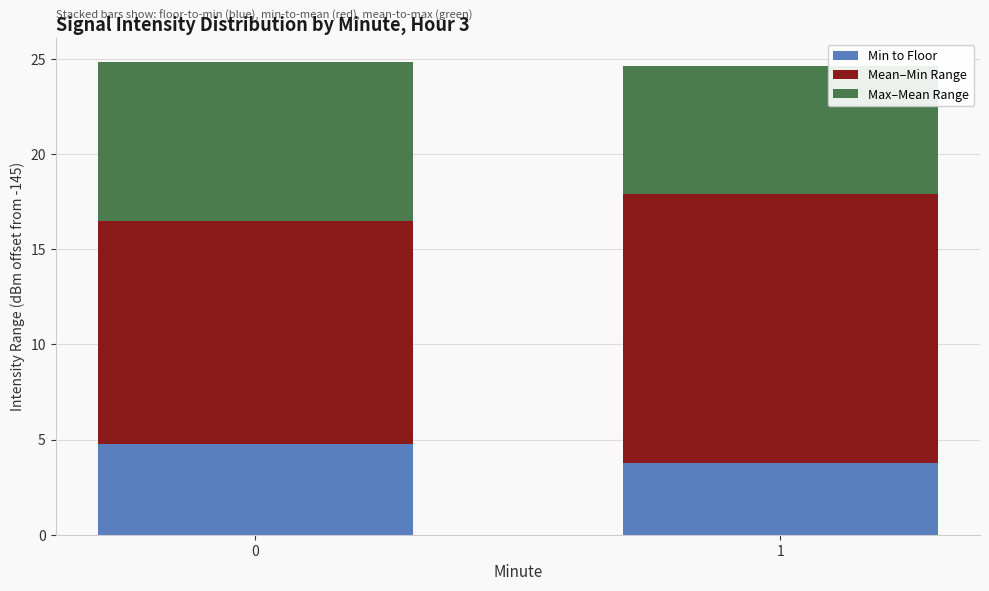

List the labels in order of Min to Floor value, smallest first.

1, 0